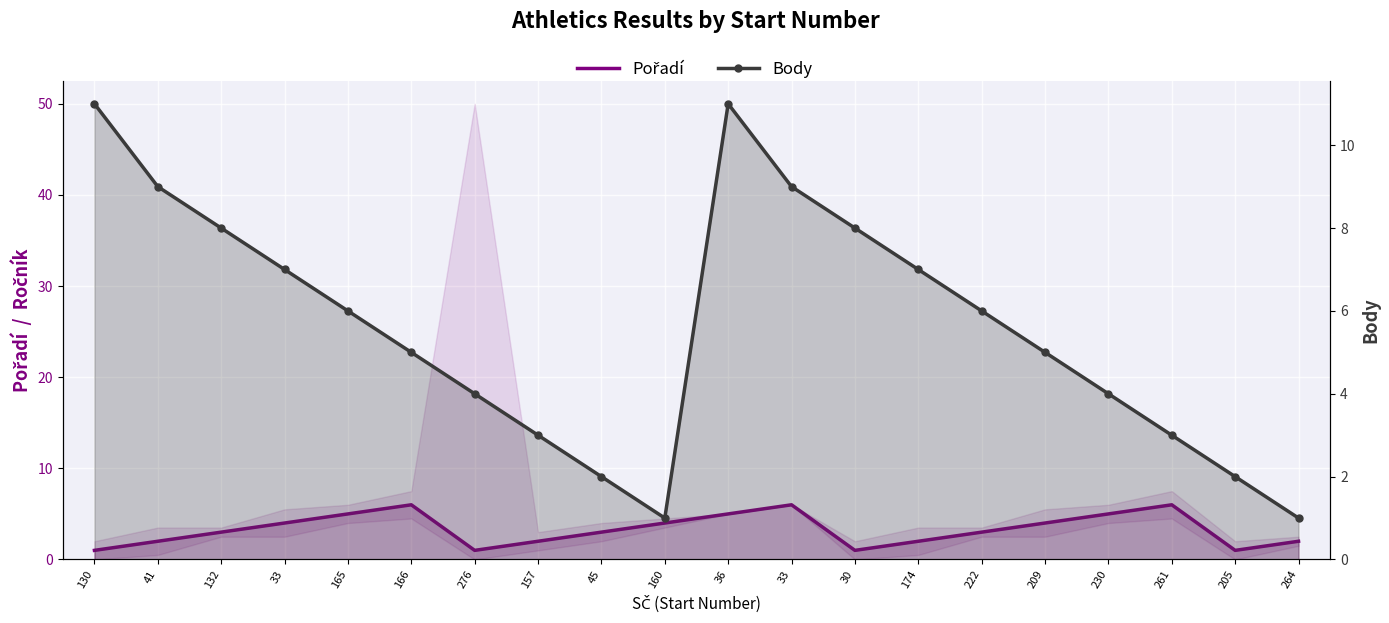

Rank the categories by Pořadí value from lowest to highest.

130, 276, 30, 205, 41, 157, 174, 264, 132, 45, 222, 33, 160, 209, 165, 36, 230, 166, 33, 261